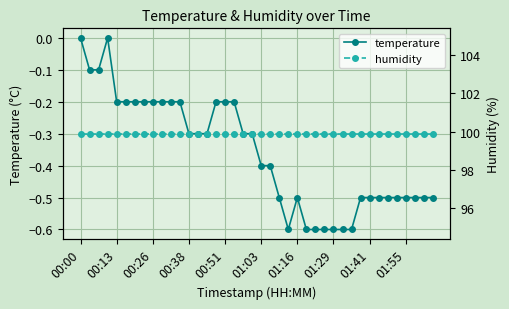

How many data points in temperature are less than 0?

38